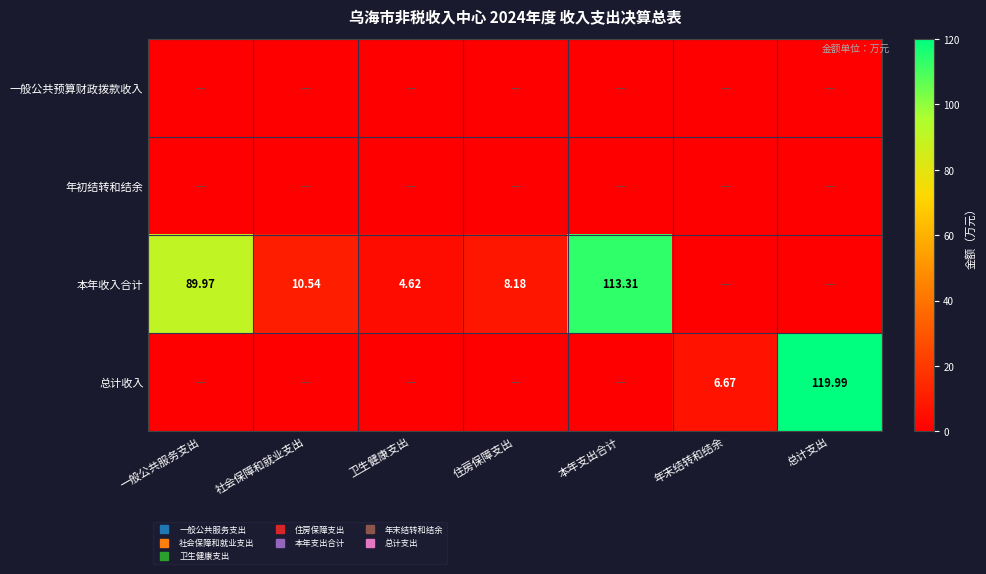

How many categories are shown in the chart?

7